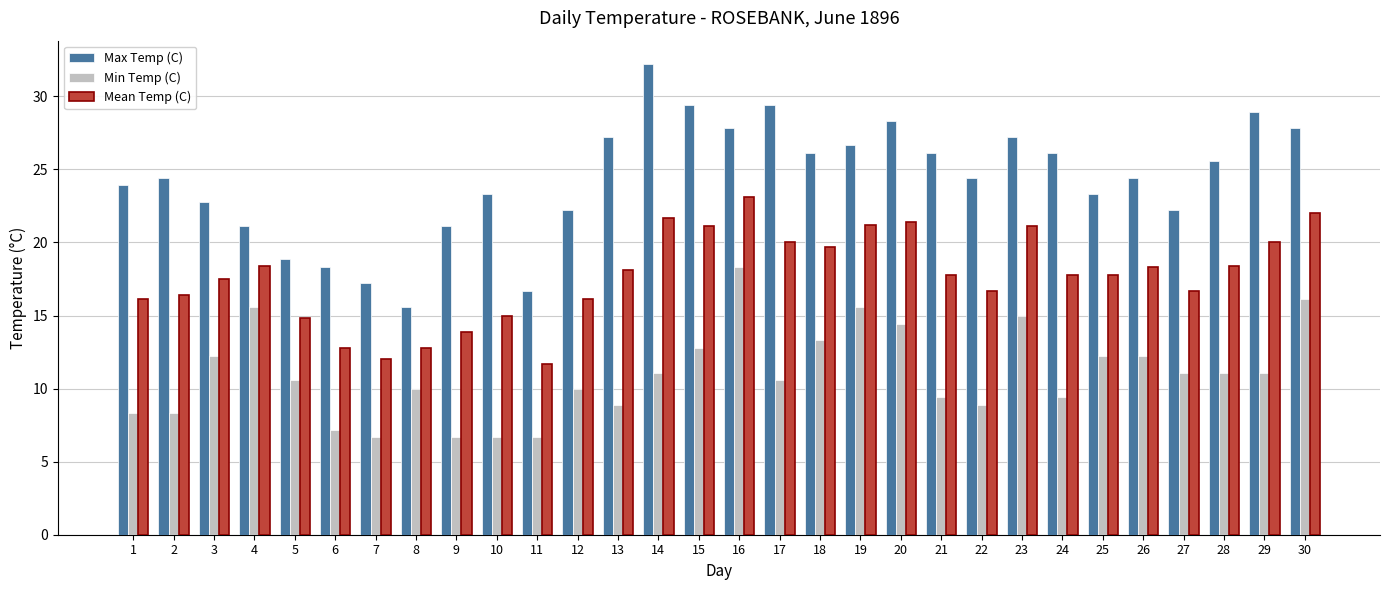

Which series has the largest total across all categories?

Max Temp (C)